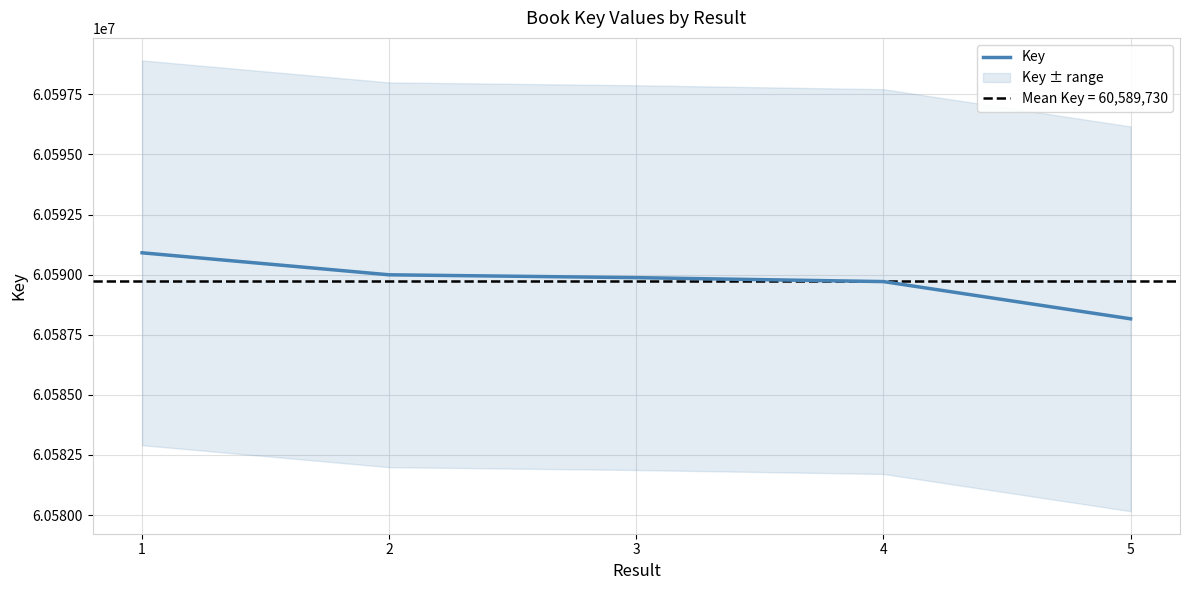

How many lines are shown in the chart?

1